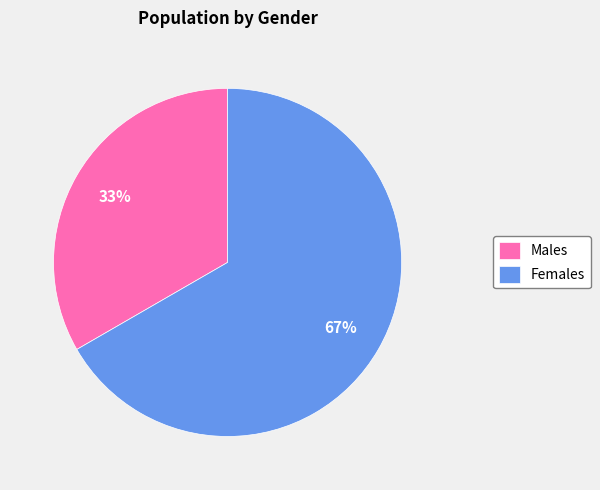

Which category has the smallest portion of the pie?

Males